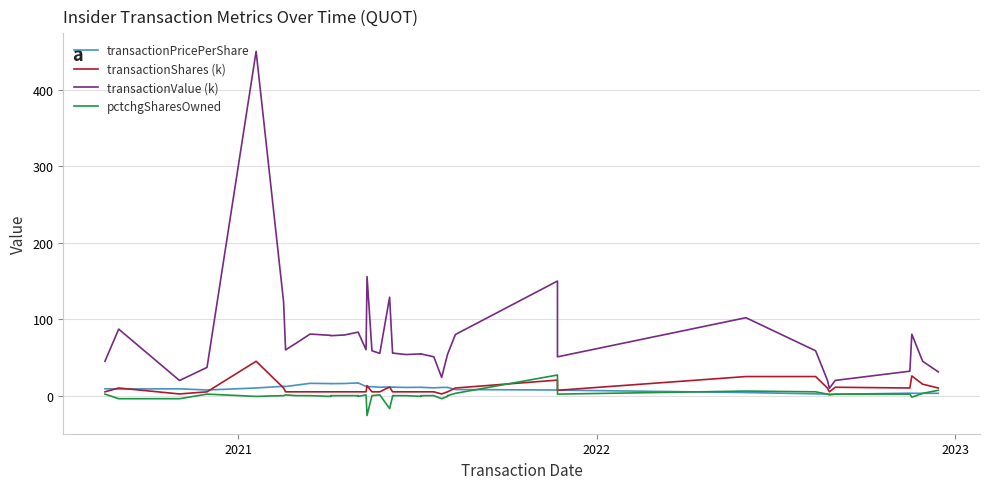

True or false: transactionShares (k) and transactionValue (k) intersect in this chart.

False